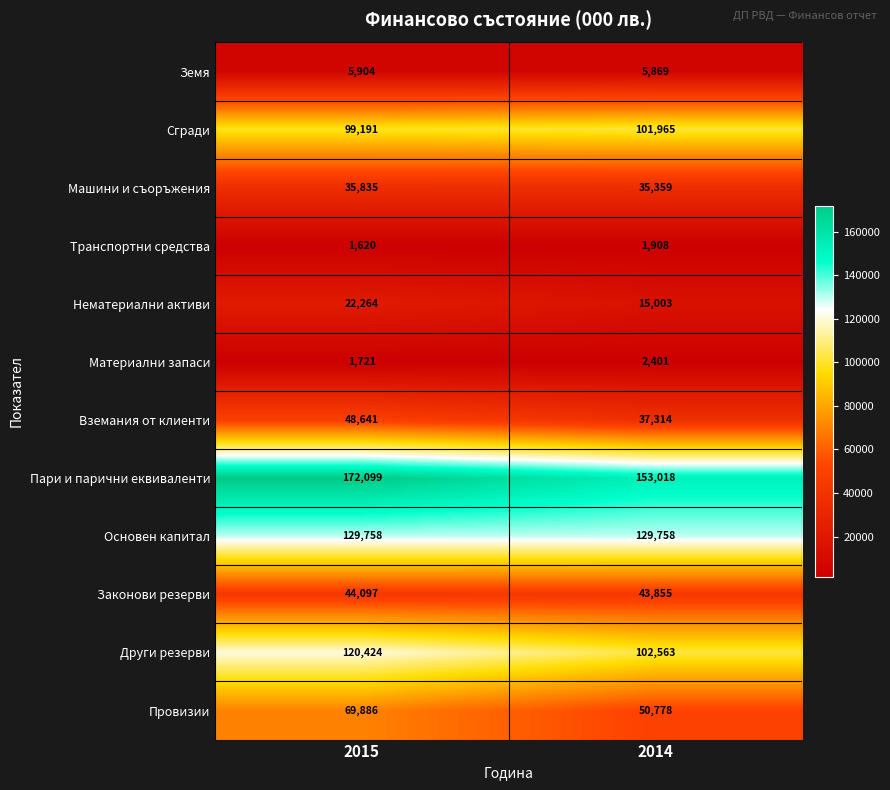

True or false: Други резерви has a value of 102563 at 2014.

True